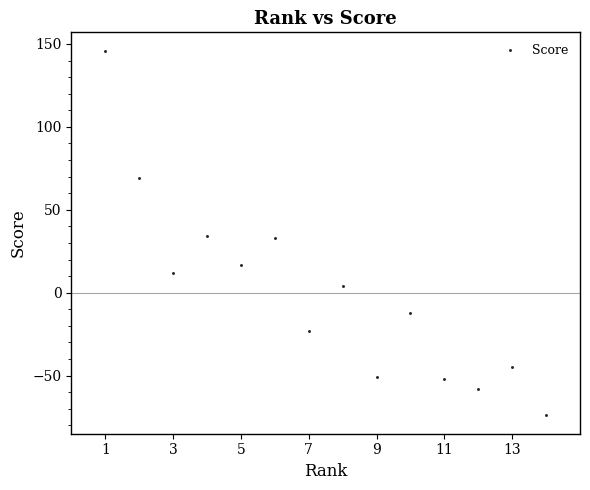

What is the range of Y values (max minus min)?

220